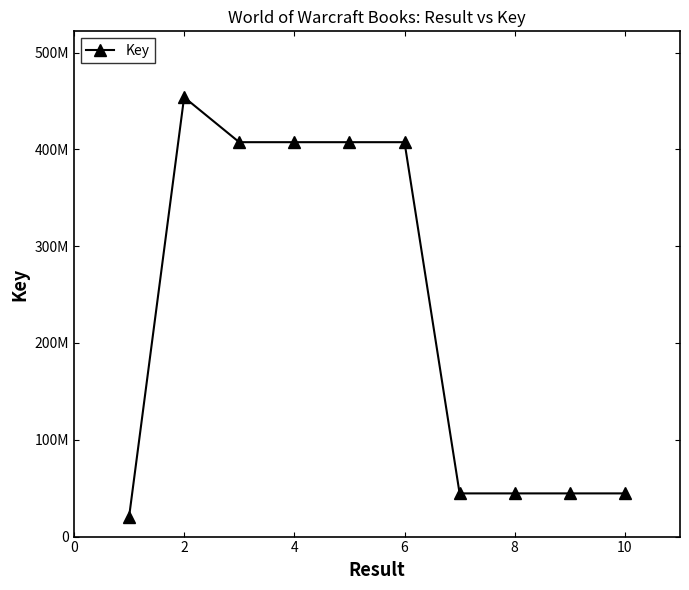

Does the chart have visible grid lines?

No